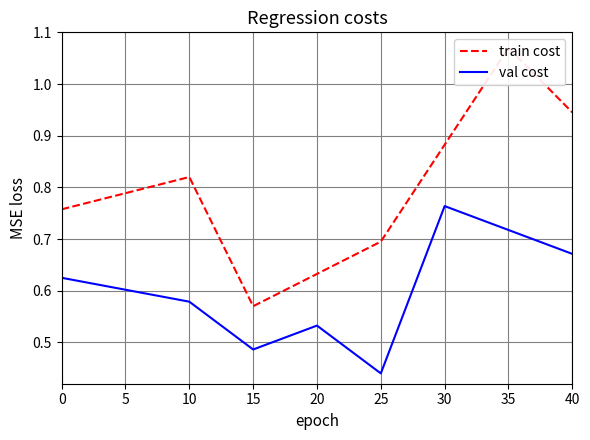

True or false: val cost and train cost intersect in this chart.

False